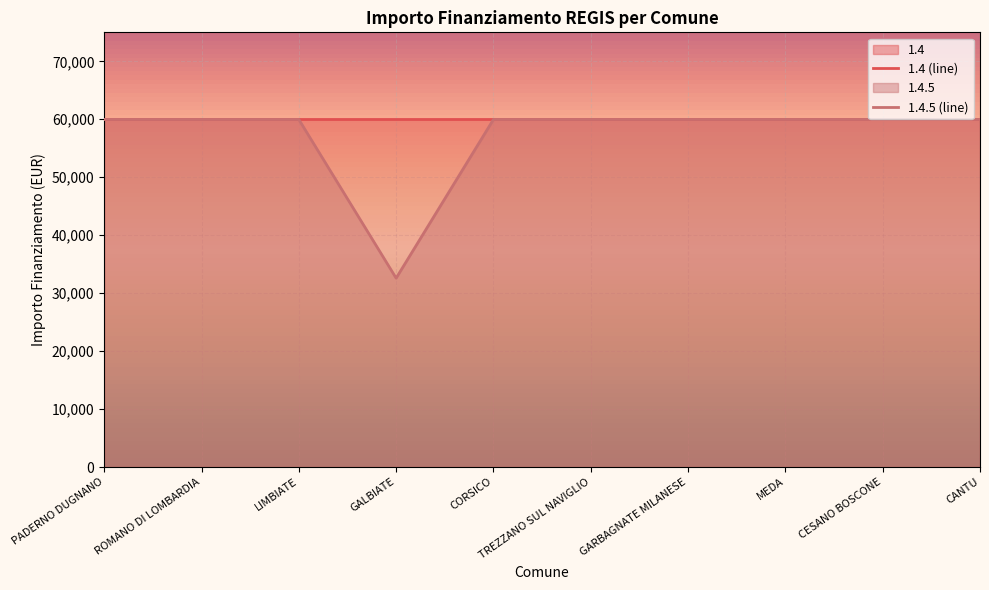

What is the average value of the 1.4.5 (line) series?

57228